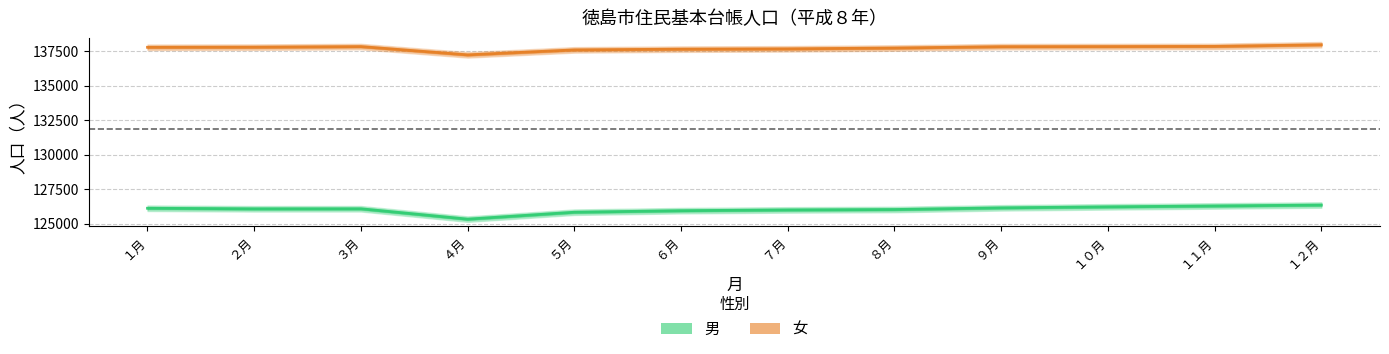

Which category has the highest value in the 女 series?

１２月